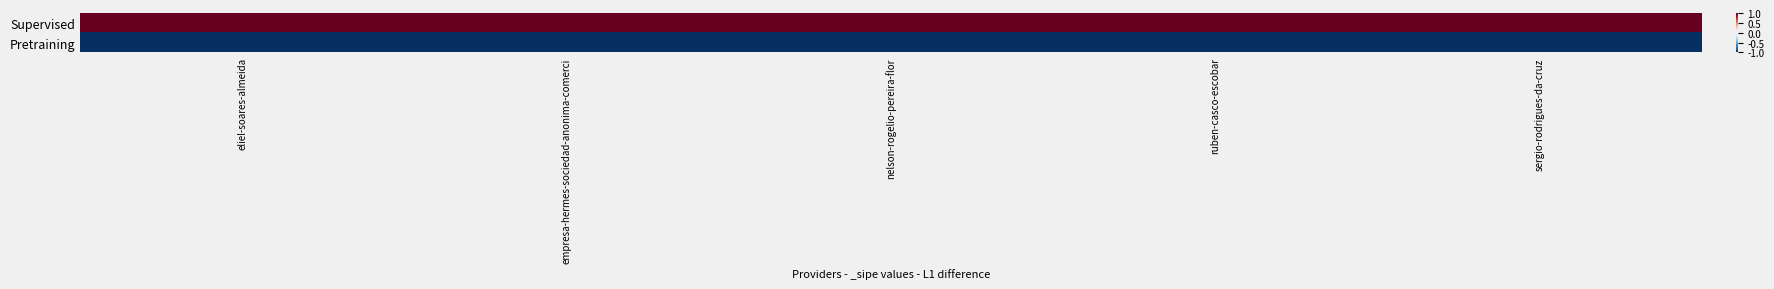

What is the spread (max minus min) of values at eliel-soares-almeida?

2